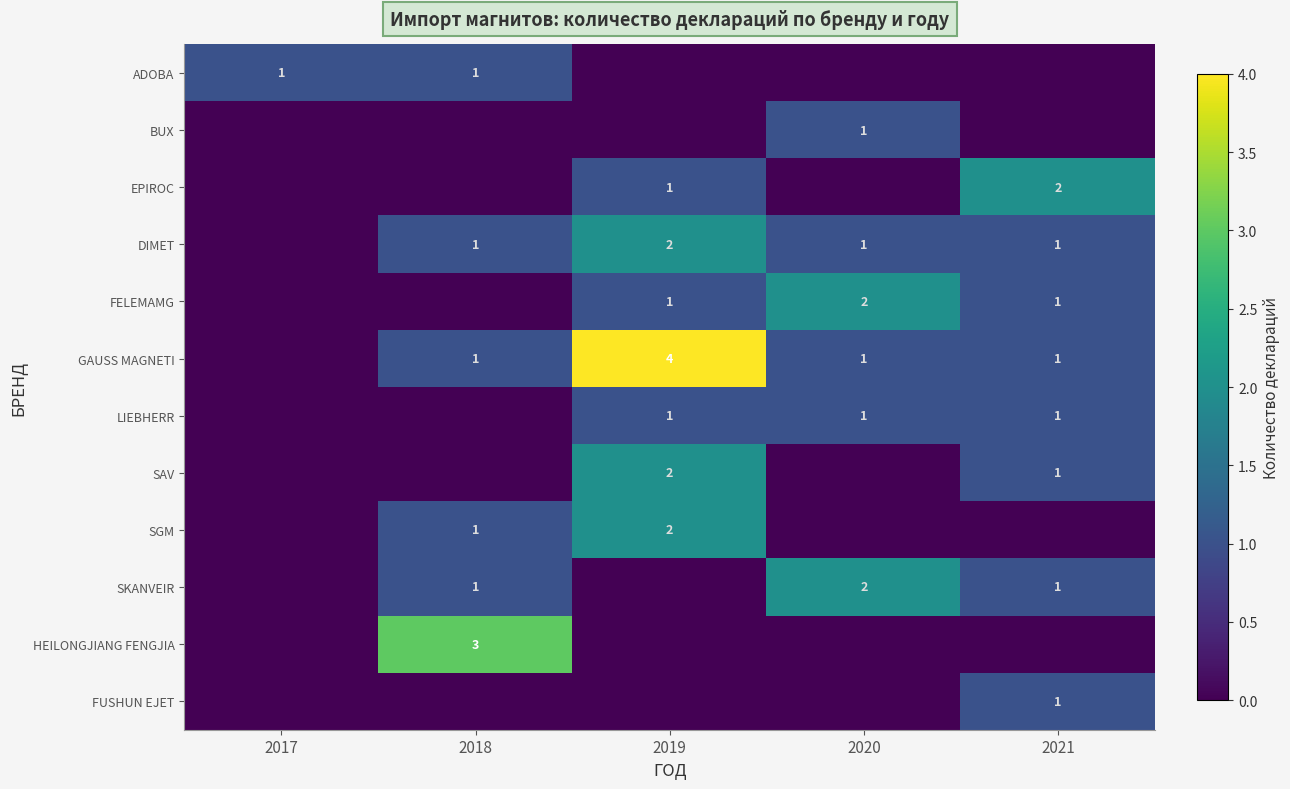

The value of LIEBHERR at 2021 is 2. True or false?

False